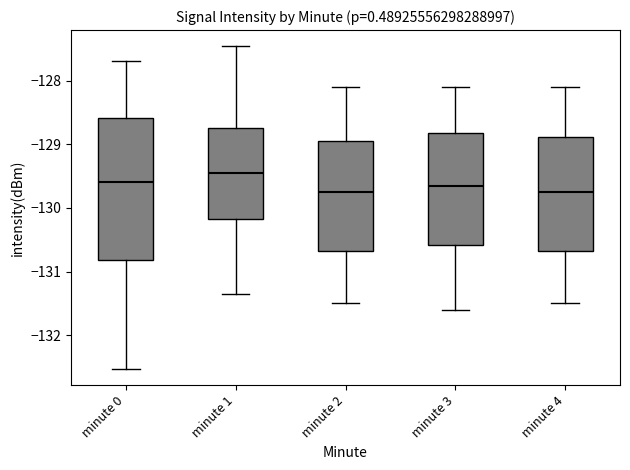

Which box has the highest median line?

minute 1